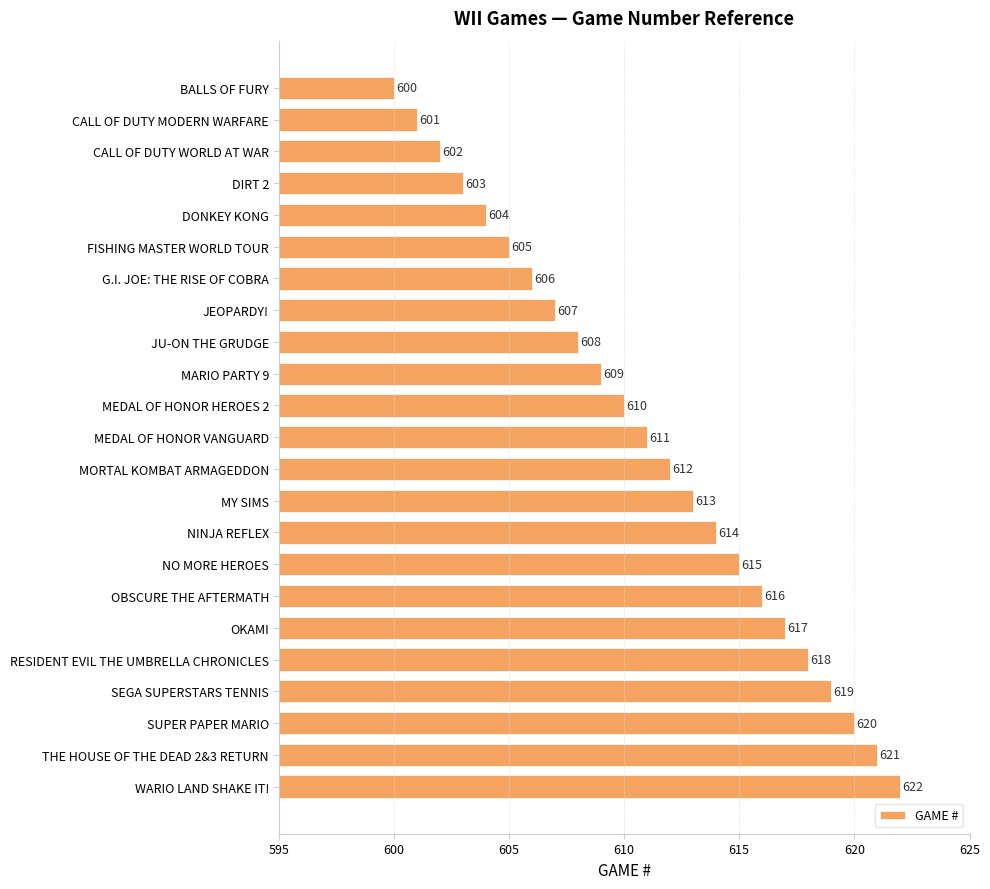

True or false: the data shows 600 at BALLS OF FURY.

True